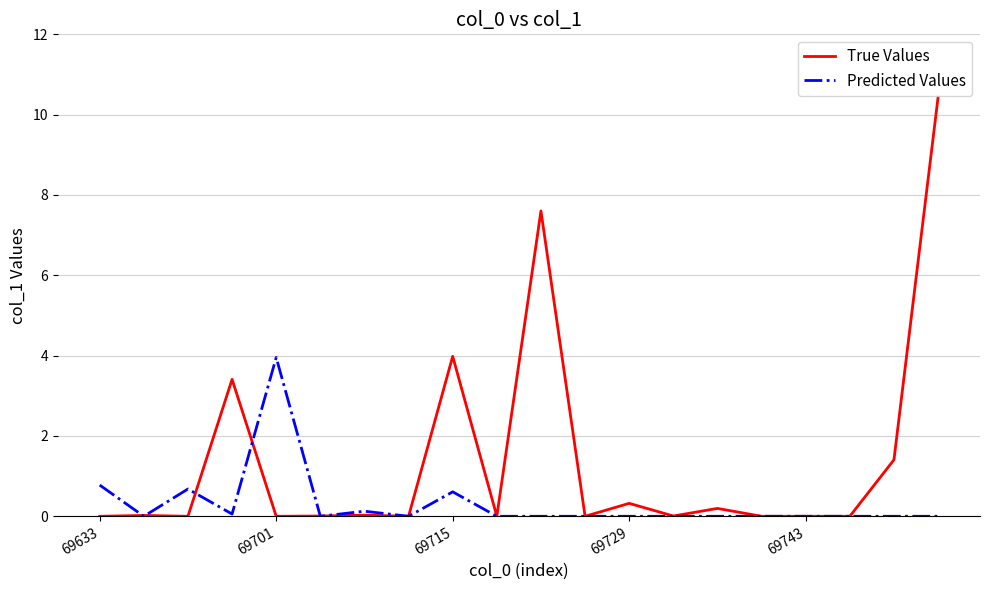

Which series has the largest total across all categories?

True Values